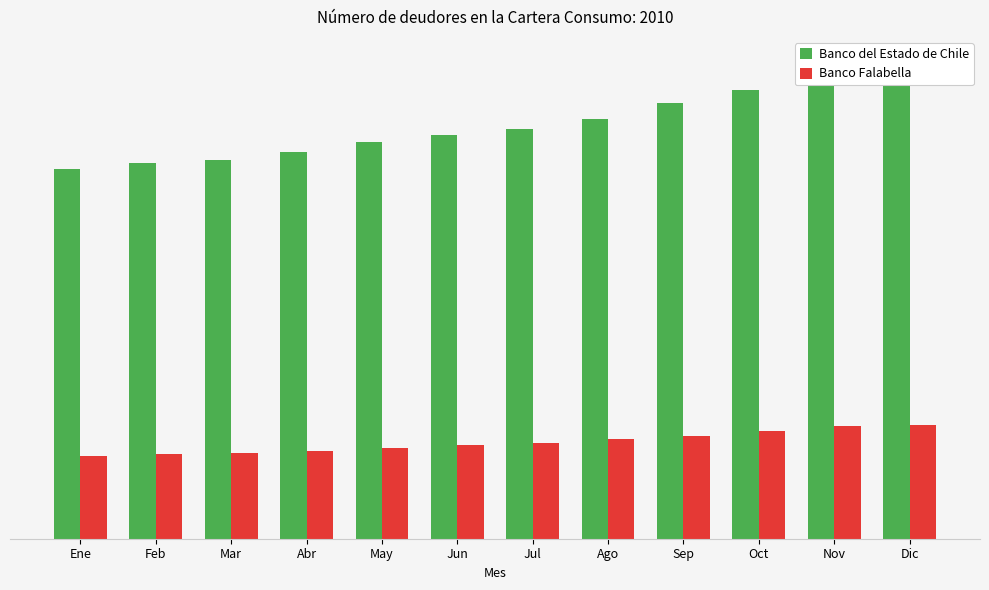

What is the spread (max minus min) of values at Ago?

397024